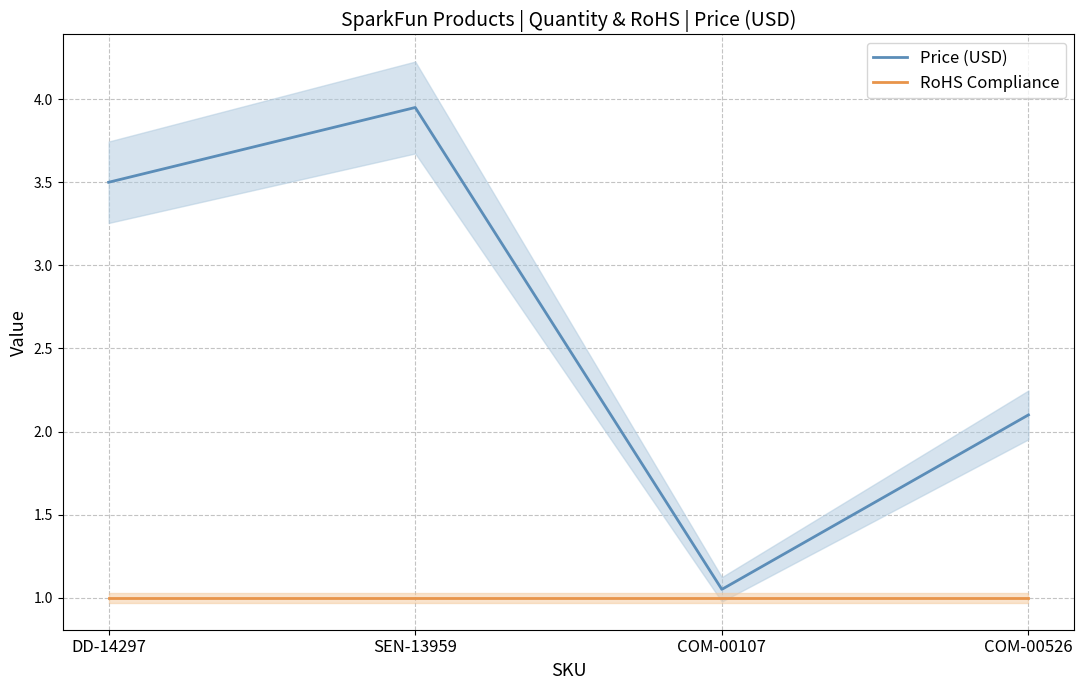

Reading left to right, what are all the values shown in this chart?

Price (USD): 3.5	4.0	1.1	2.1
RoHS Compliance: 1.0	1.0	1.0	1.0